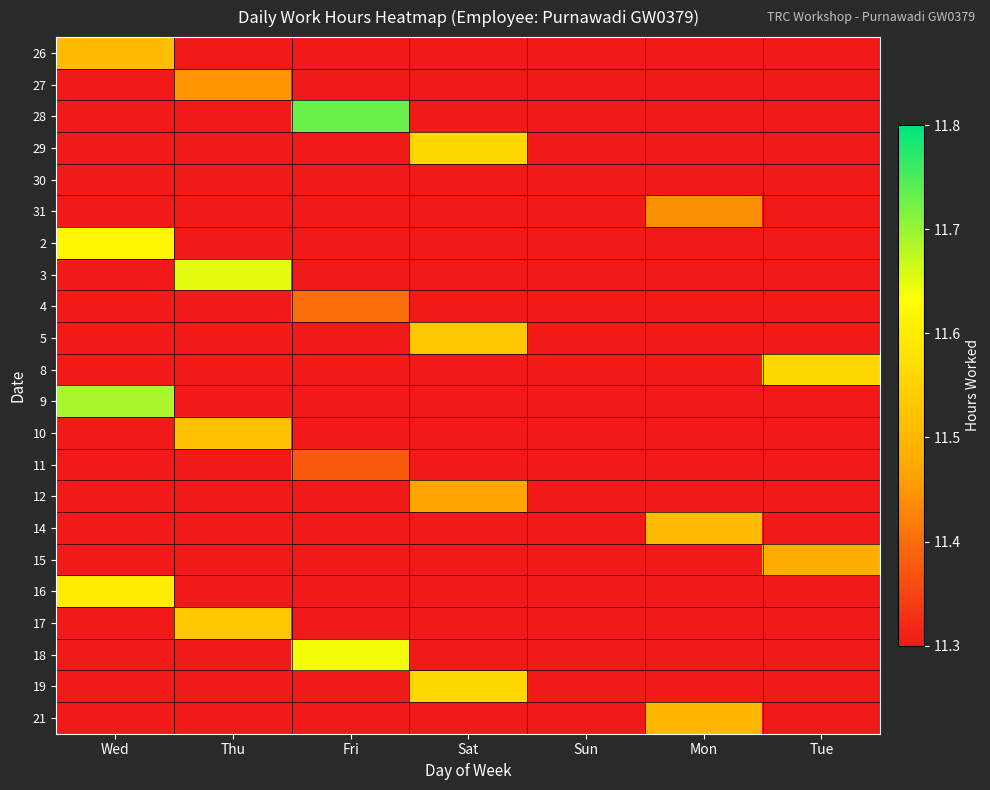

What is the greatest value displayed?

11.7